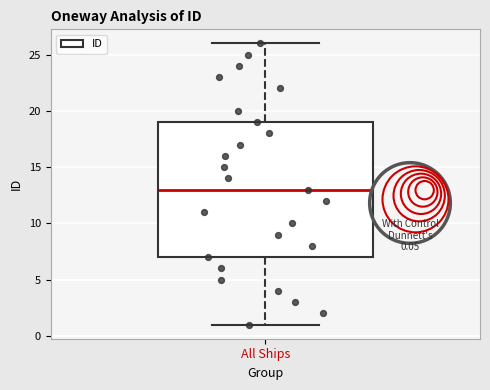

Where does the lower whisker of the box for All Ships end on the y-axis? The values are not printed on the chart, so give them approximately, as read against the axis.

1